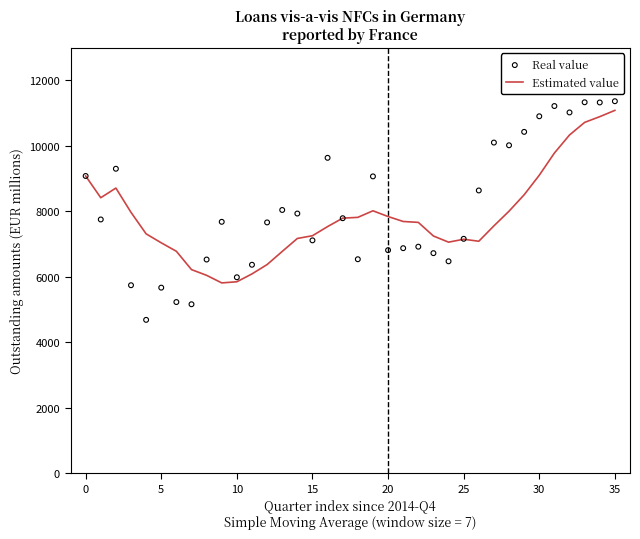

Which series contains the lowest Y value?

Real value